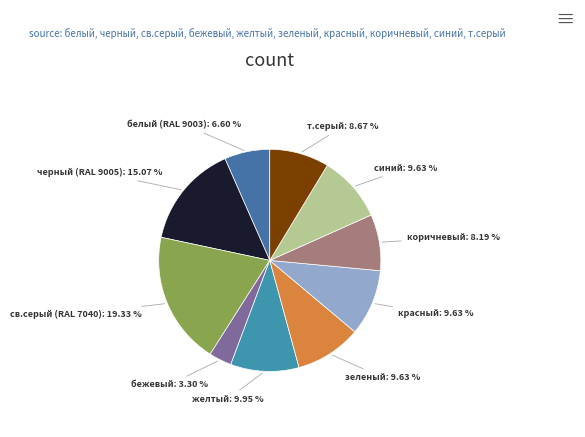

To the nearest percent, what is the difference between the бежевый and черный (RAL 9005) slice percentages?

12%